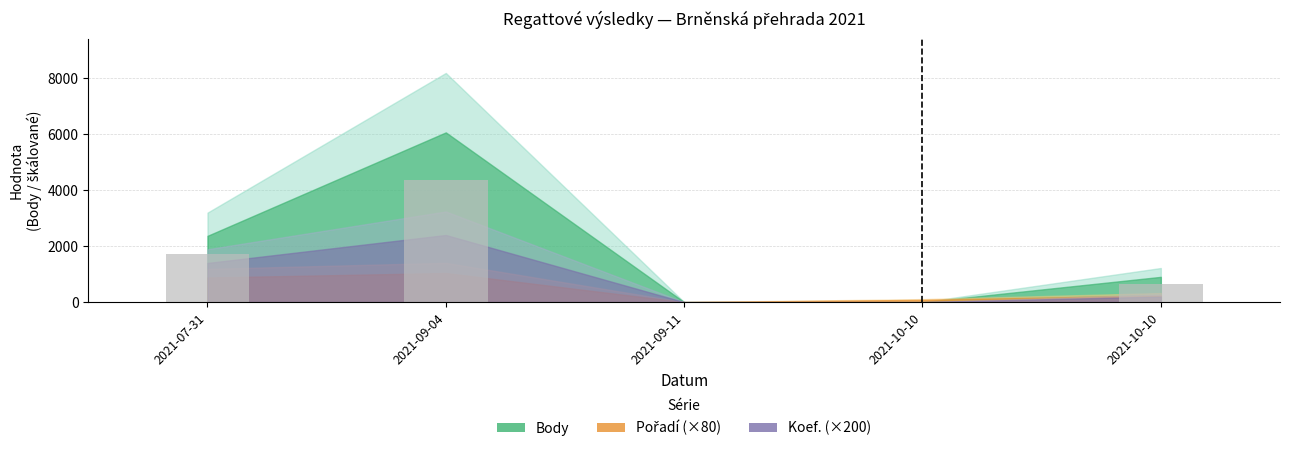

How many data points does each series have?

5